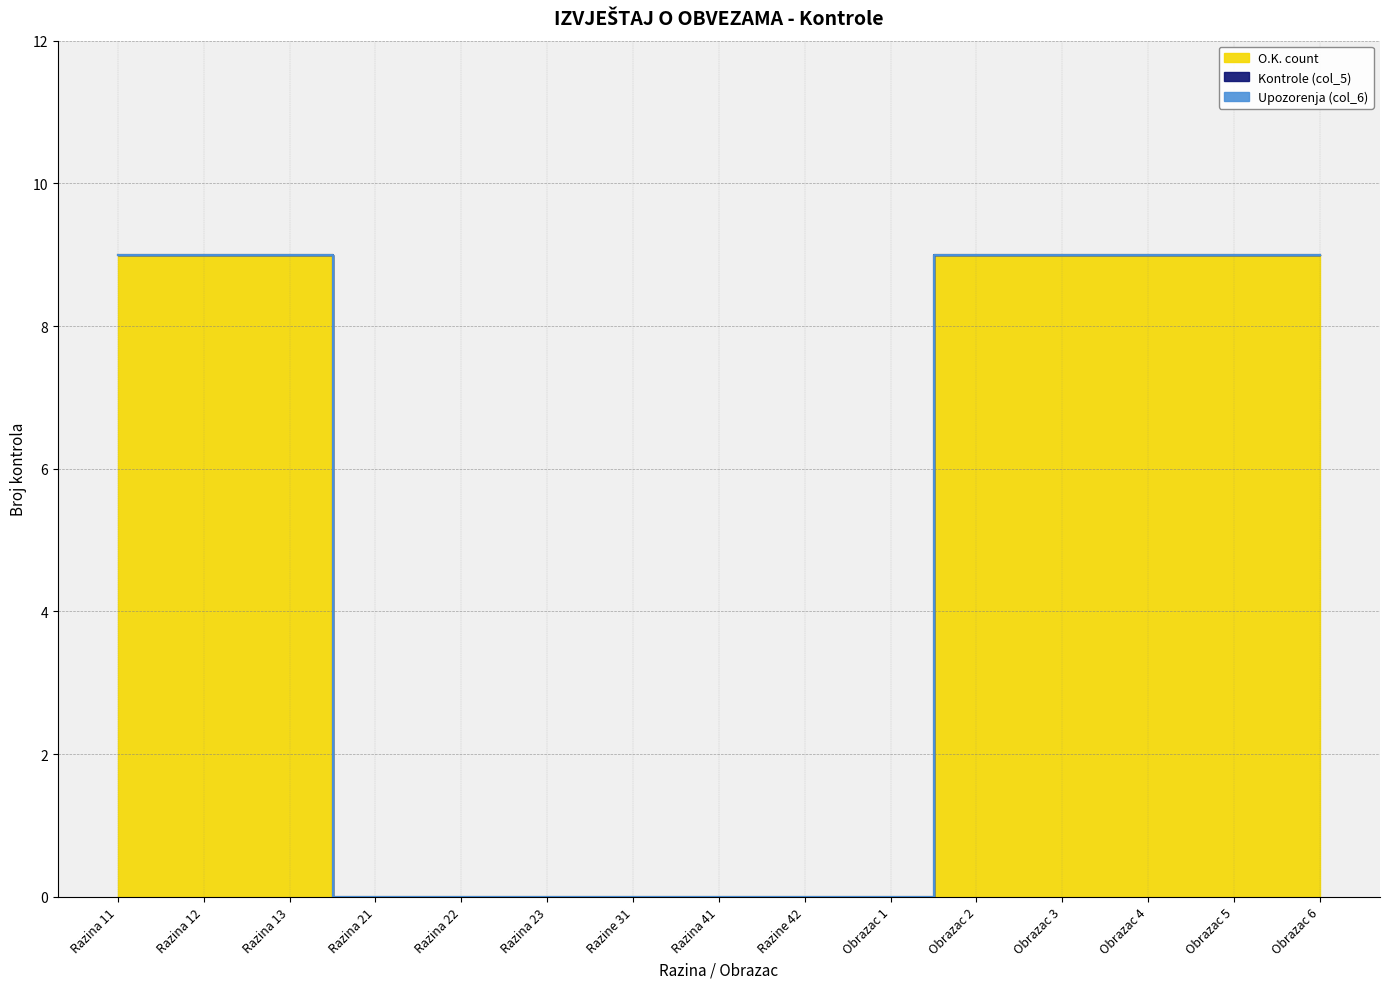

List the series in order of their peak value, lowest first.

Kontrole (col_5), Upozorenja (col_6), O.K. count